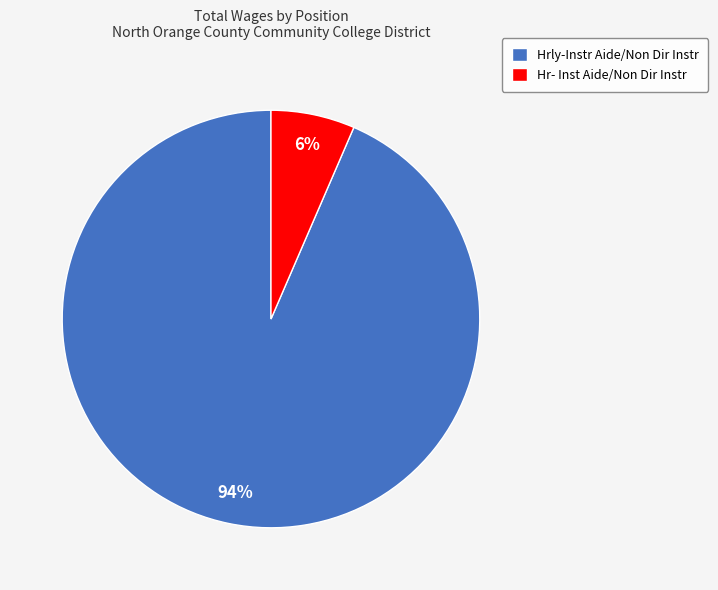

What percentage is the Hr- Inst Aide/Non Dir Instr slice, to the nearest percent?

6%